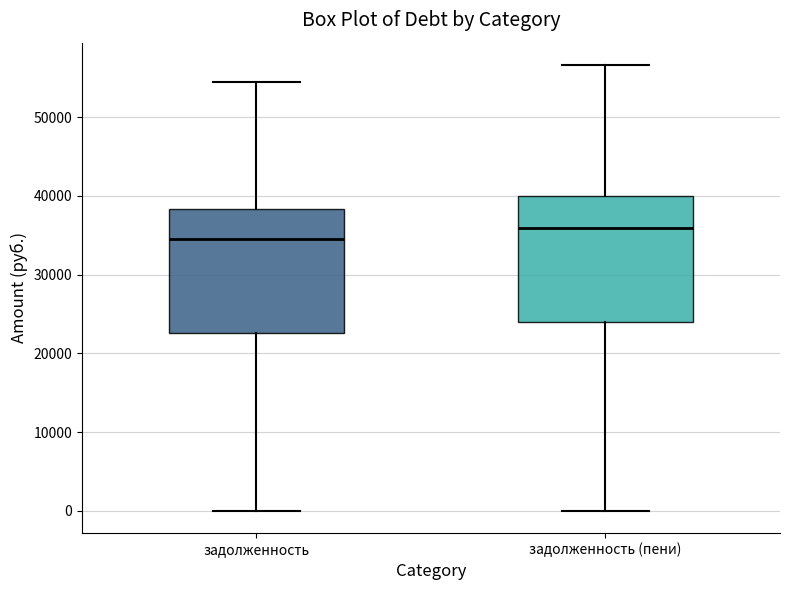

Where does the upper whisker of the box for задолженность (пени) end on the y-axis? The values are not printed on the chart, so give them approximately, as read against the axis.

57000